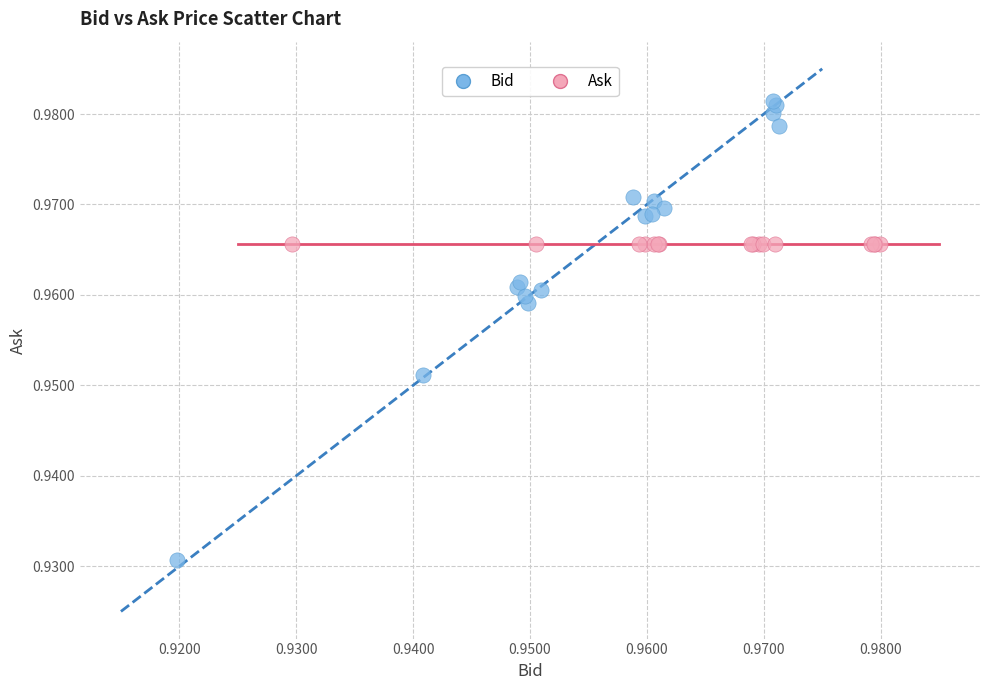

Which series contains the highest Y value?

Bid